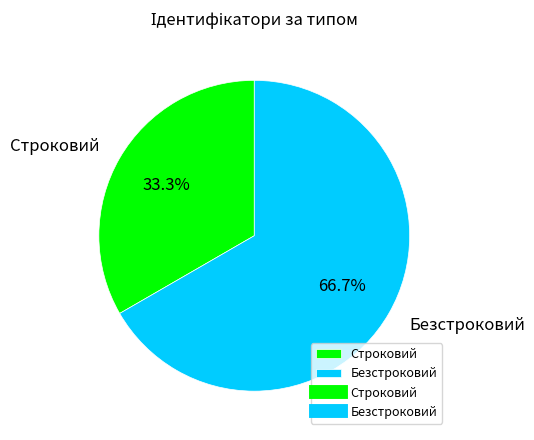

To the nearest percent, what is the difference between the largest and smallest slice percentages?

33%